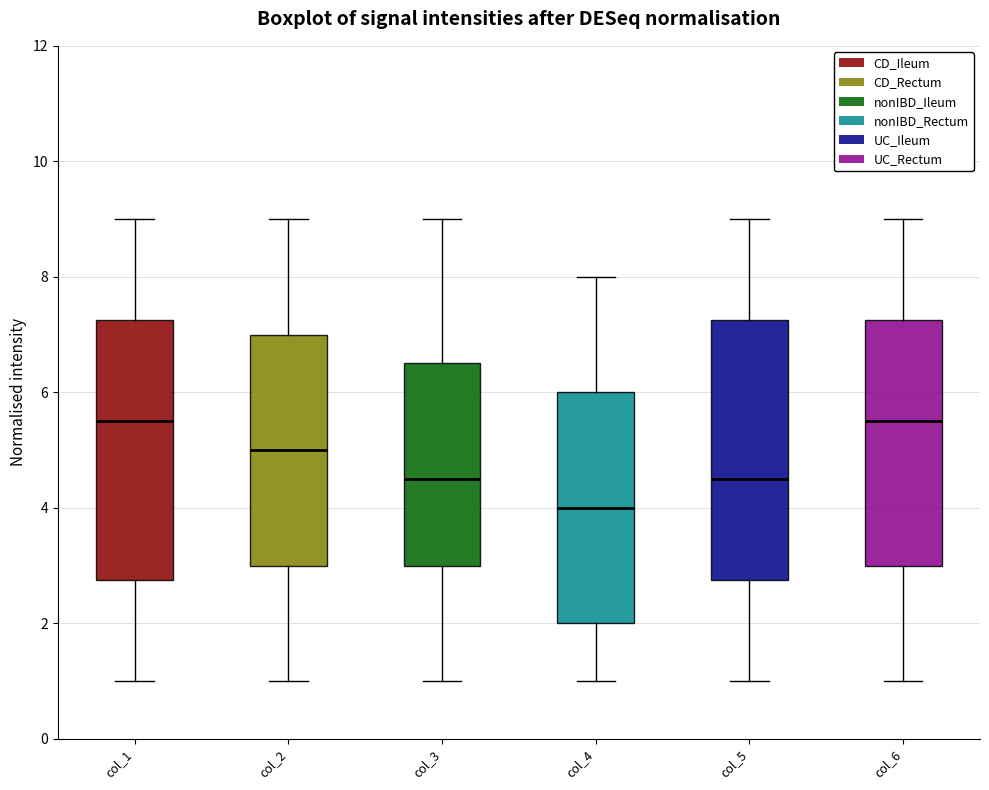

Which box has the lowest median line?

col_4